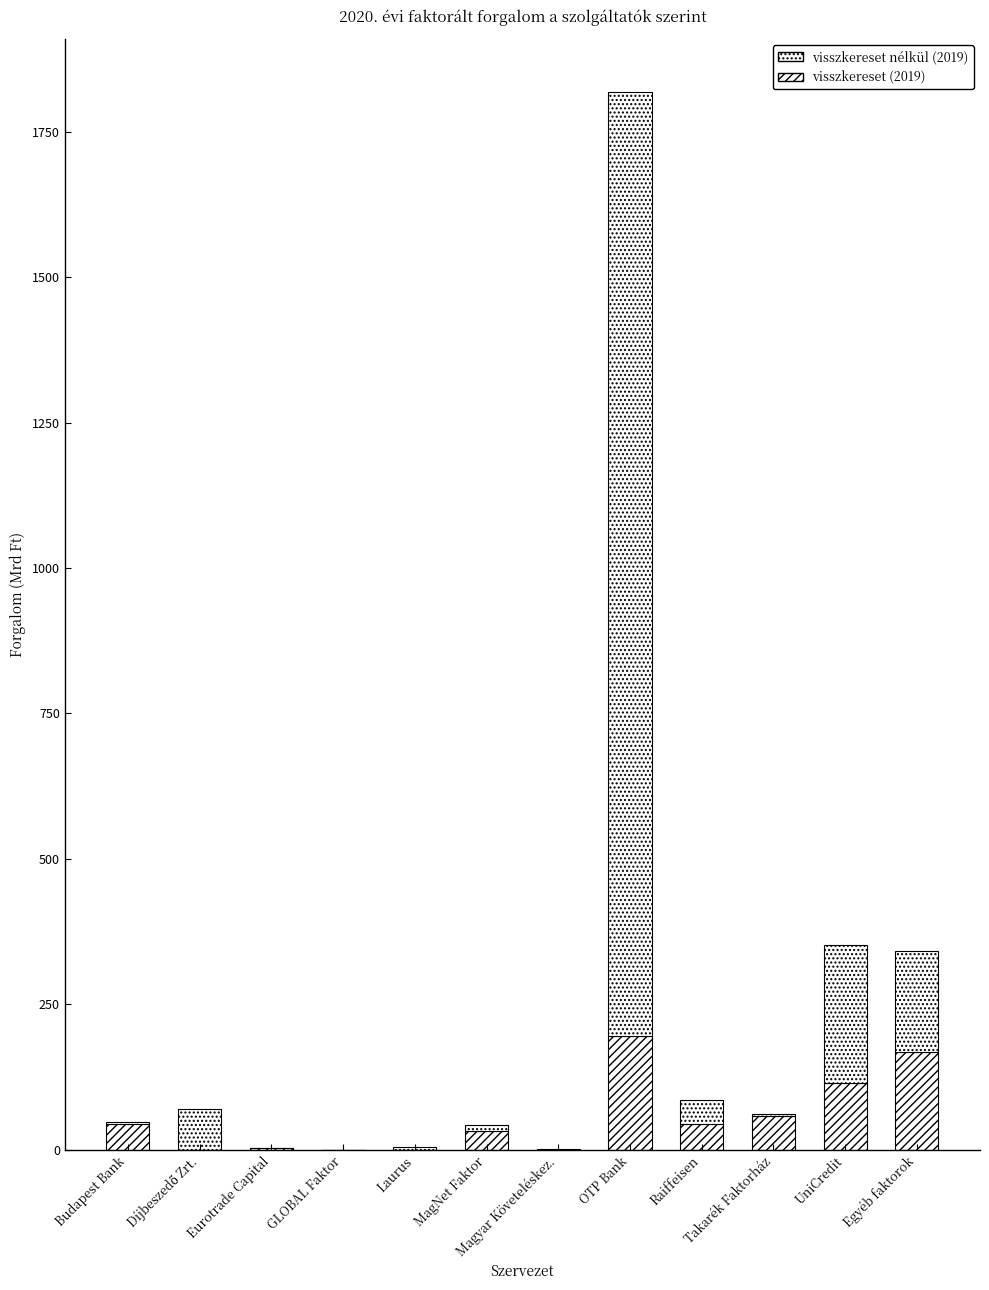

Are the bars horizontal?

No